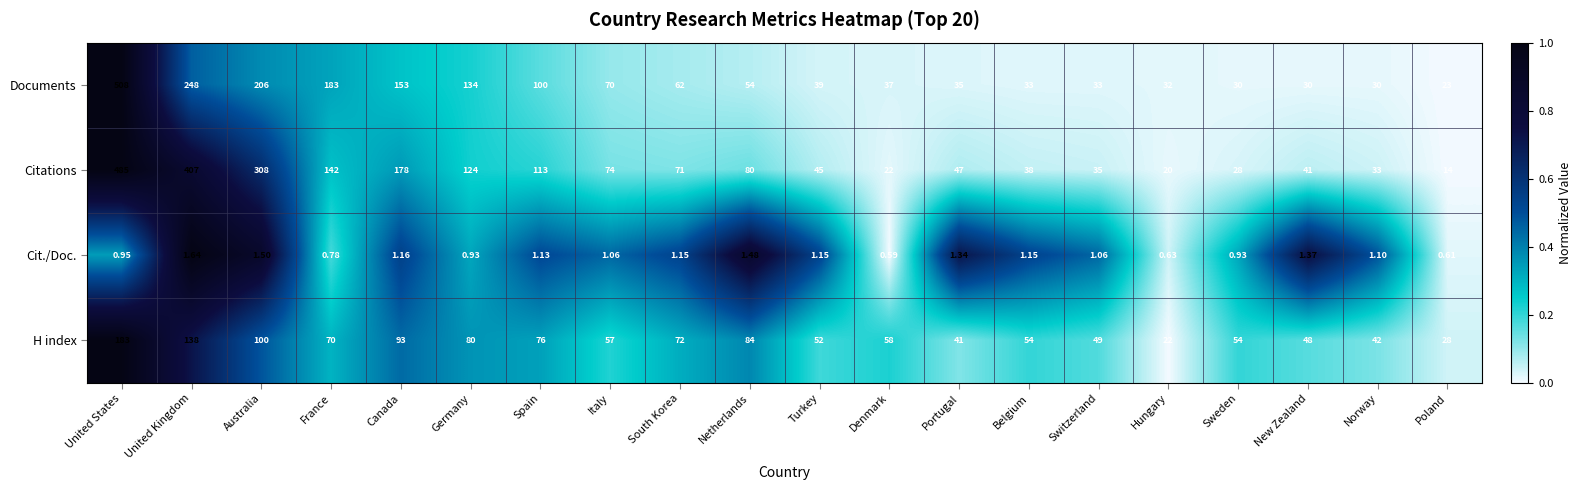

Which category has the highest value in the Documents series?

United States